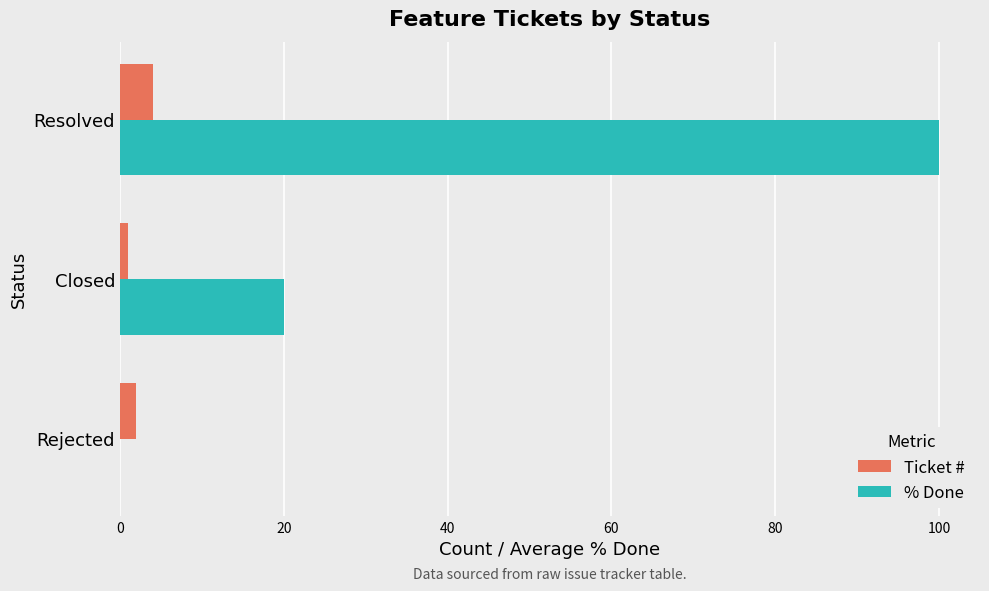

What is the sum of all Ticket # values?

7